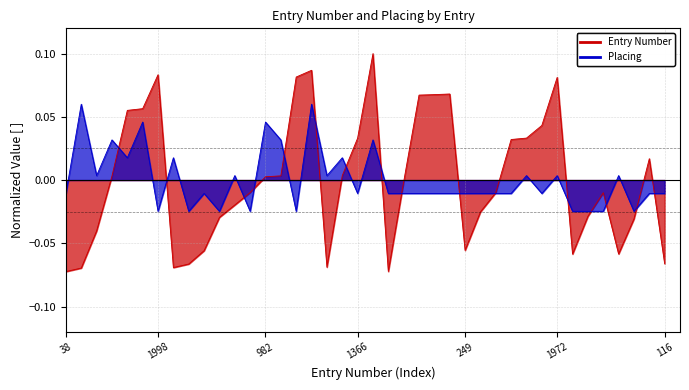

At which label does Placing first exceed 0?

73